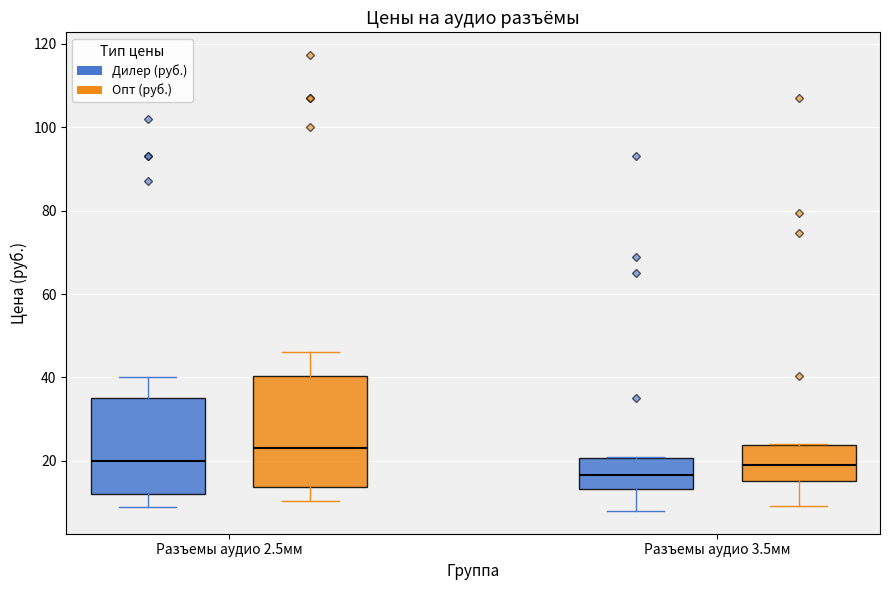

Reading left to right, transcribe this box plot: for each box, give where its median line is, the range the box spans, and where its two whiskers end, as read against the y-axis. The values are not printed on the chart, so give them approximately, as read against the axis.

Разъемы аудио 2.5мм (Дилер (руб.)): median 20, box 12 to 36, whiskers 10 to 40
Разъемы аудио 2.5мм (Опт (руб.)): median 24, box 14 to 40, whiskers 10 to 46
Разъемы аудио 3.5мм (Дилер (руб.)): median 16, box 14 to 20, whiskers 8 to 22
Разъемы аудио 3.5мм (Опт (руб.)): median 18, box 16 to 24, whiskers 10 to 24